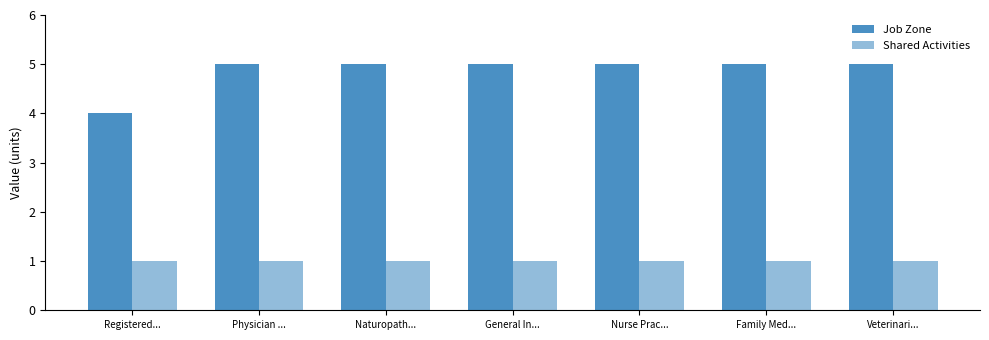

How many values in the Job Zone series are below 5?

1